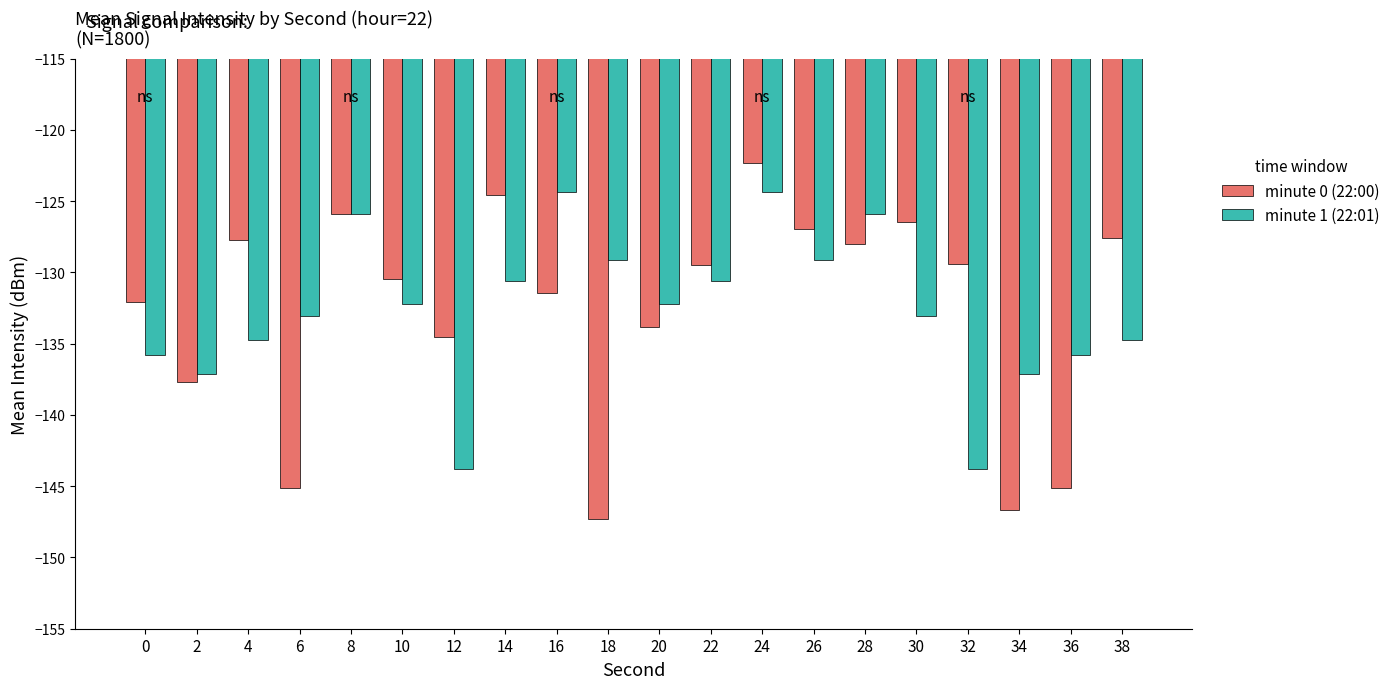

Rank the series at 0 from lowest to highest value.

minute 1 (22:01), minute 0 (22:00)